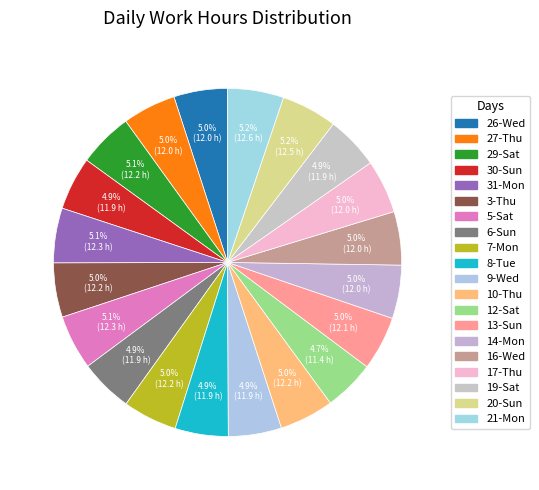

What is the change in value from 17-Thu to 20-Sun?

+0.5